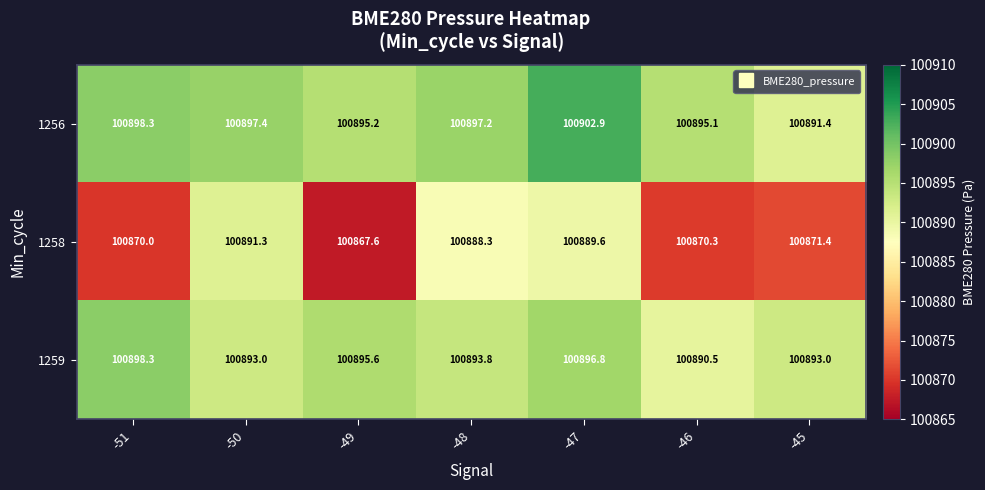

How many categories are shown in the chart?

7